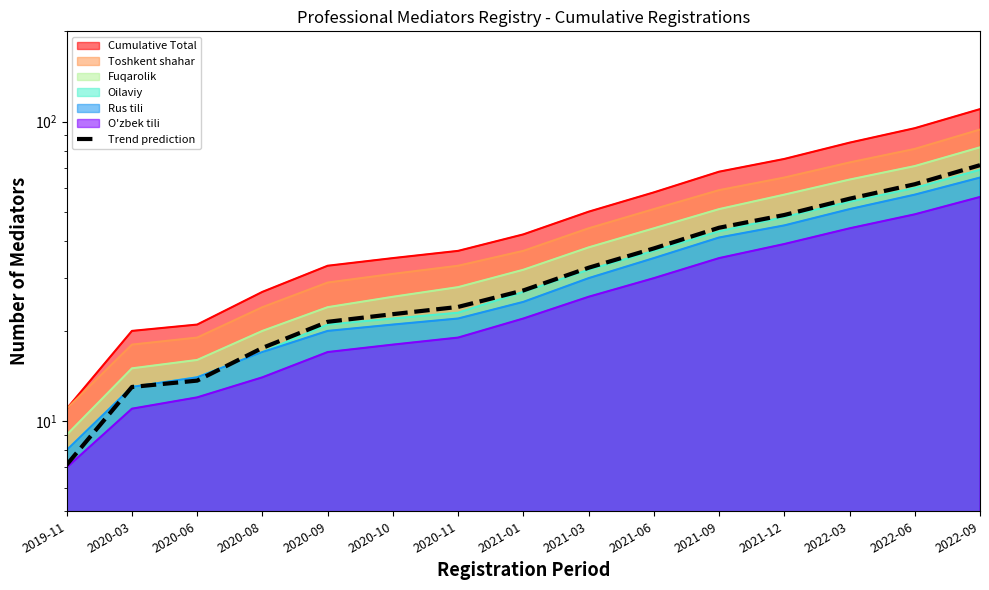

What is the difference between the values at 2021-12 and 2020-09?

27.3